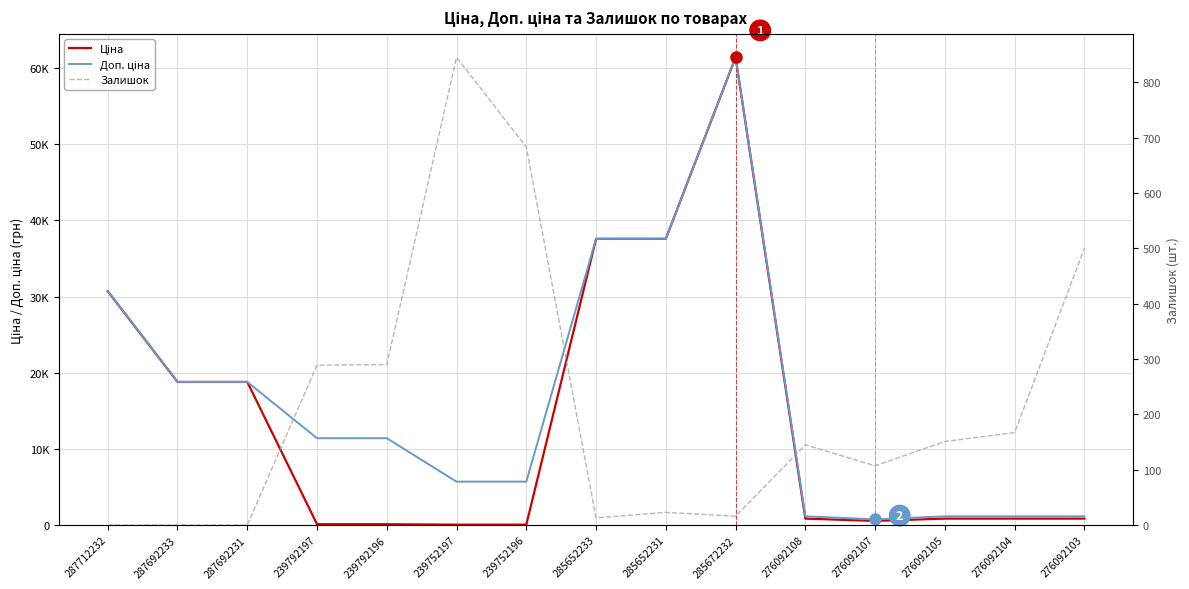

What is the maximum value for Ціна?

61434.3